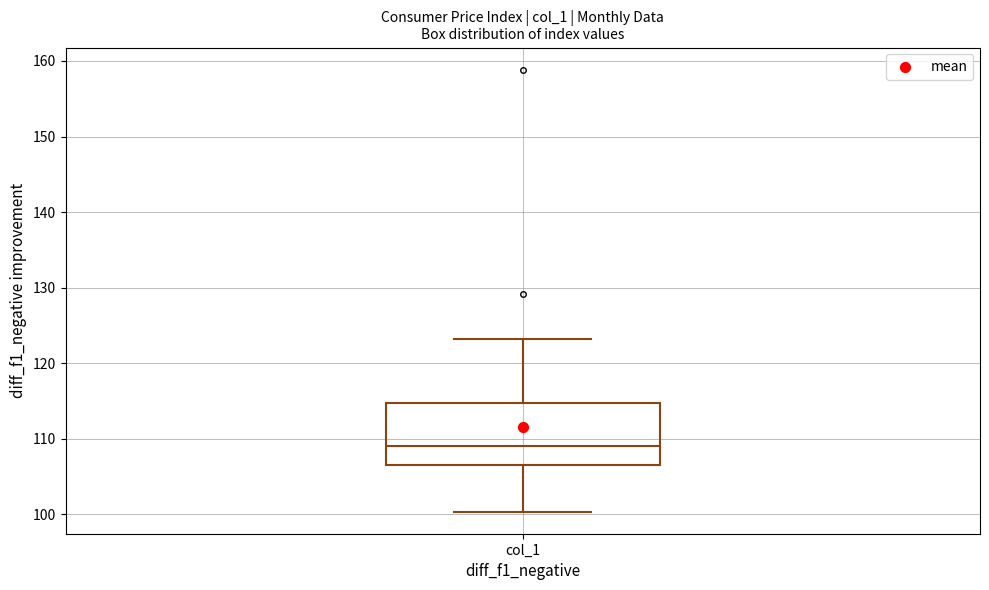

Where is the lower edge of the box for col_1 on the y-axis? The values are not printed on the chart, so give them approximately, as read against the axis.

107